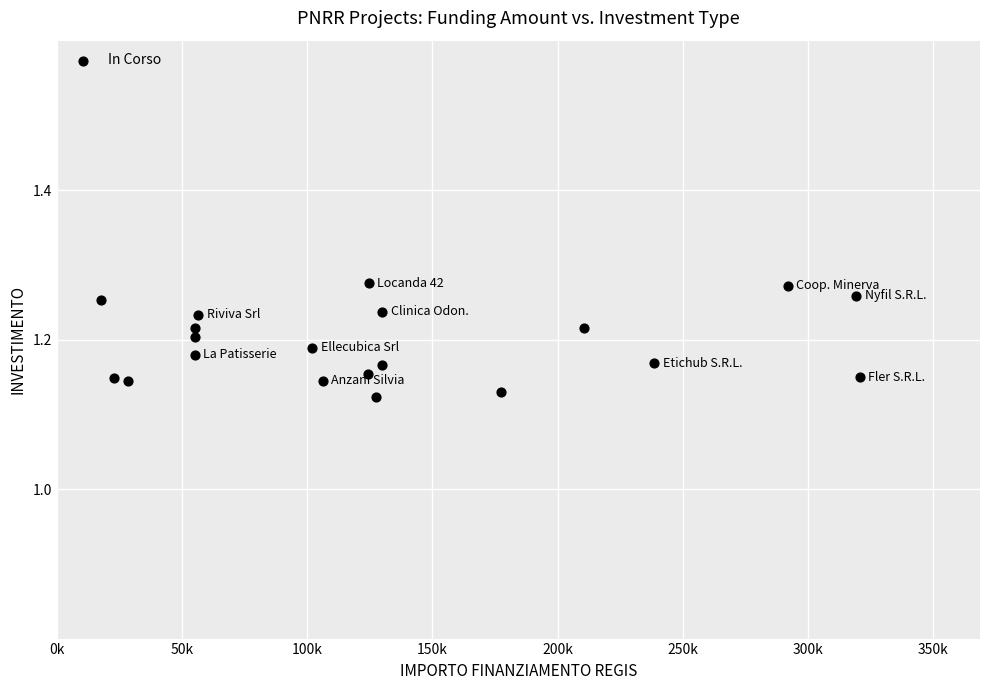

What is the range of X values (max minus min)?

302745.6